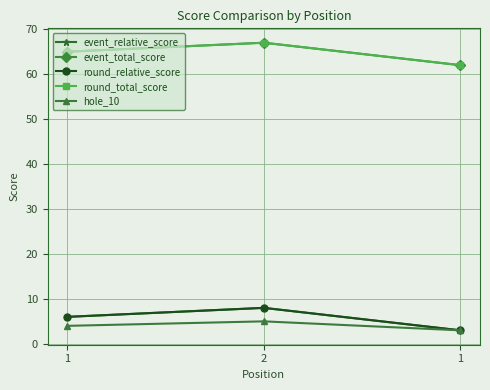

Count the hole_10 values in the range 3 to 5.

3